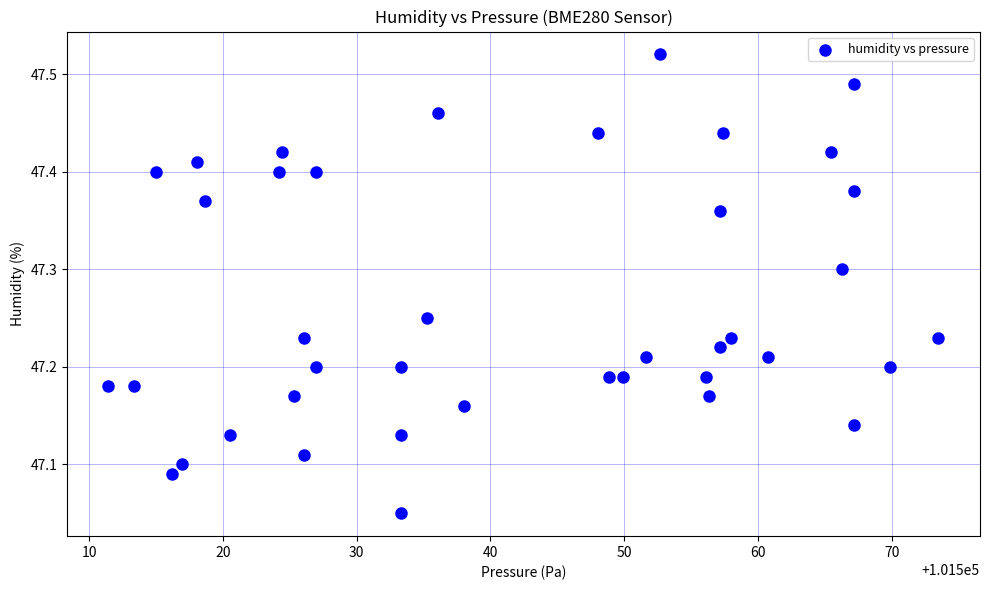

What is the range of Y values (max minus min)?

0.5